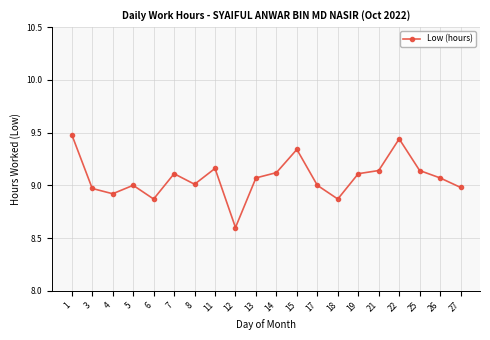

What is the sum of the values at 18 and 8?

17.9